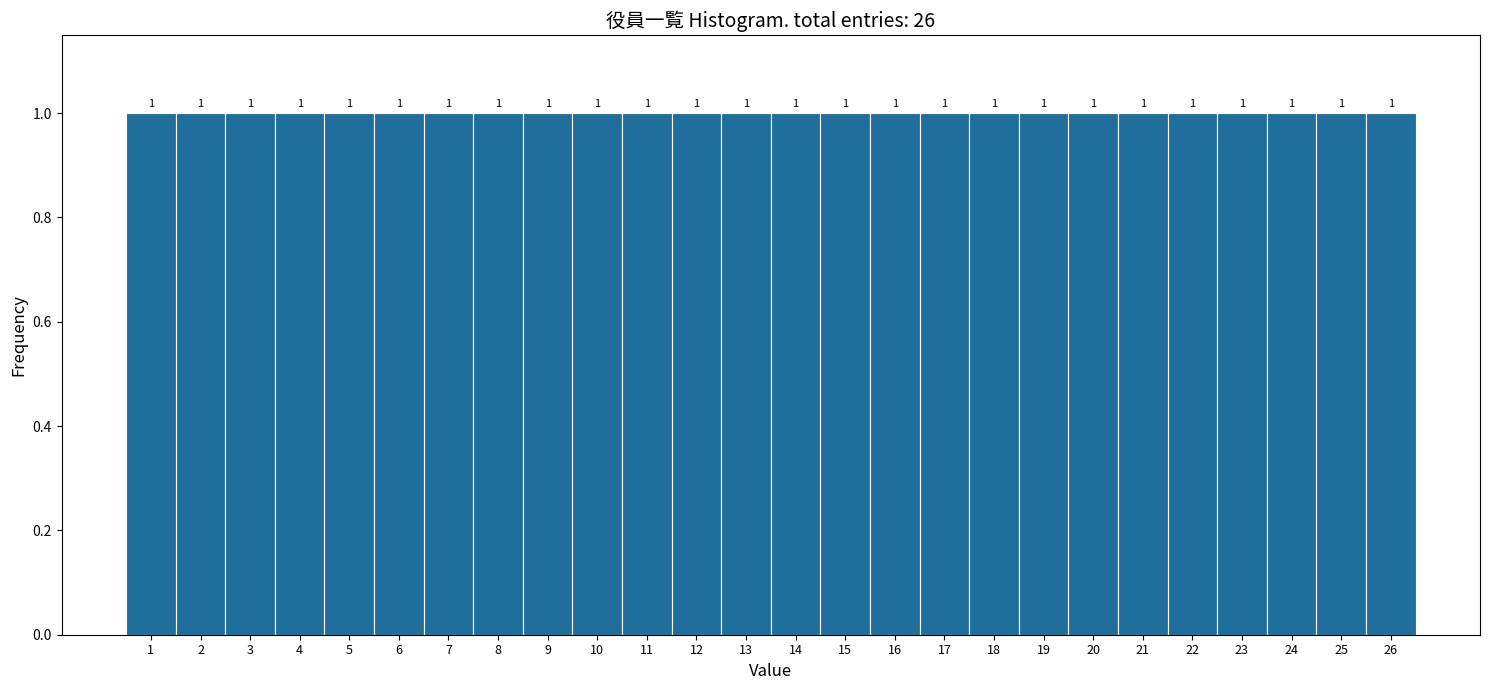

Reading left to right, list every bar in this chart as the range it spans on the x-axis followed by its height.

0.5 to 1.5: 1
1.5 to 2.5: 1
2.5 to 3.5: 1
3.5 to 4.5: 1
4.5 to 5.5: 1
5.5 to 6.5: 1
6.5 to 7.5: 1
7.5 to 8.5: 1
8.5 to 9.5: 1
9.5 to 10.5: 1
10.5 to 11.5: 1
11.5 to 12.5: 1
12.5 to 13.5: 1
13.5 to 14.5: 1
14.5 to 15.5: 1
15.5 to 16.5: 1
16.5 to 17.5: 1
17.5 to 18.5: 1
18.5 to 19.5: 1
19.5 to 20.5: 1
20.5 to 21.5: 1
21.5 to 22.5: 1
22.5 to 23.5: 1
23.5 to 24.5: 1
24.5 to 25.5: 1
25.5 to 26.5: 1